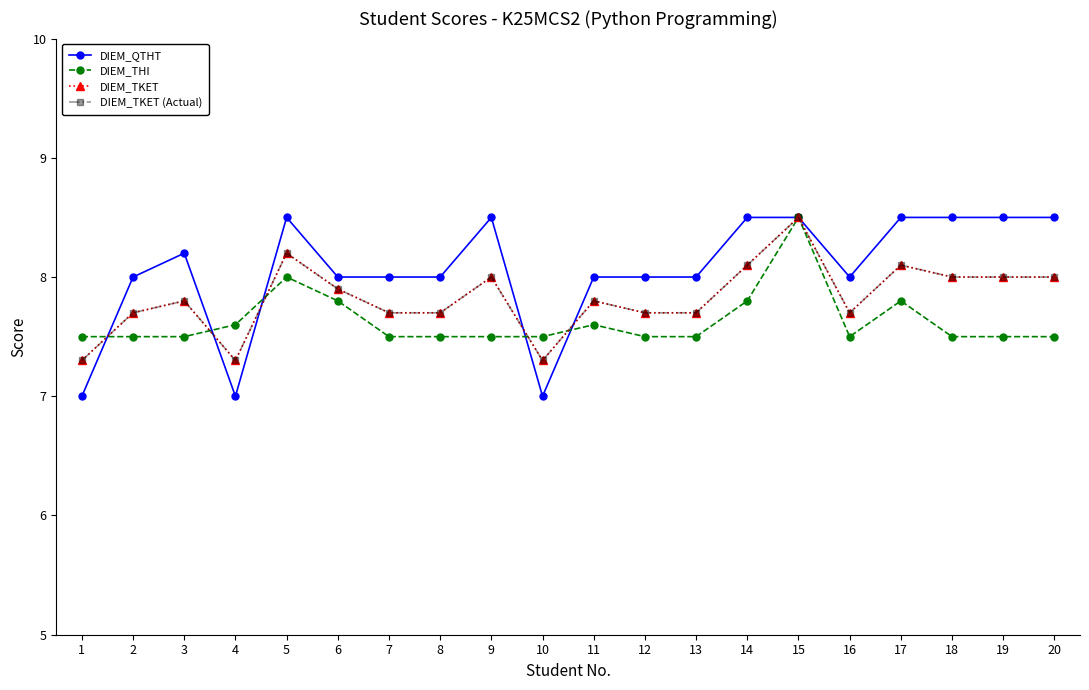

What is the average value of the DIEM_THI series?

7.6